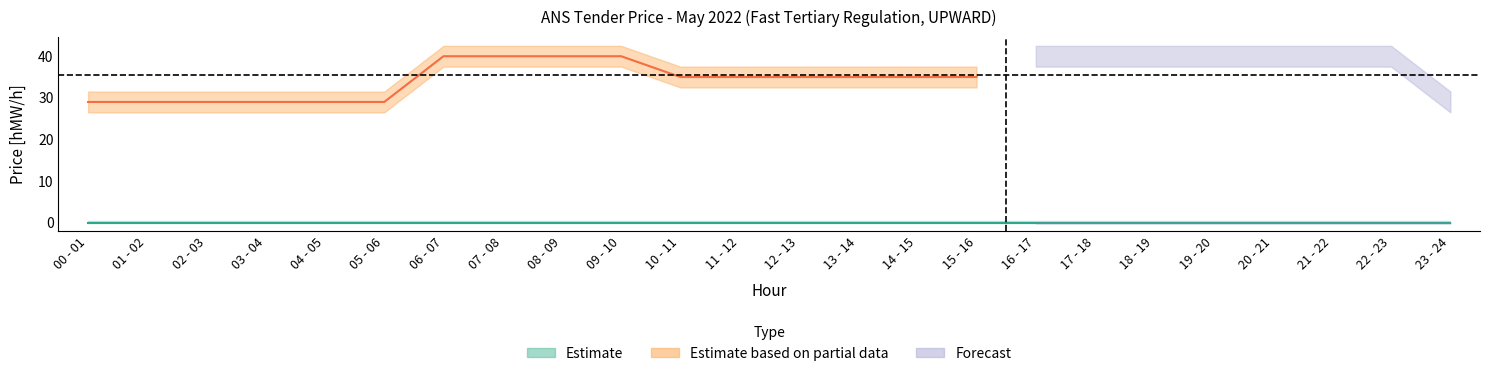

True or false: Forecast and Estimate based on partial data cross at least once.

False